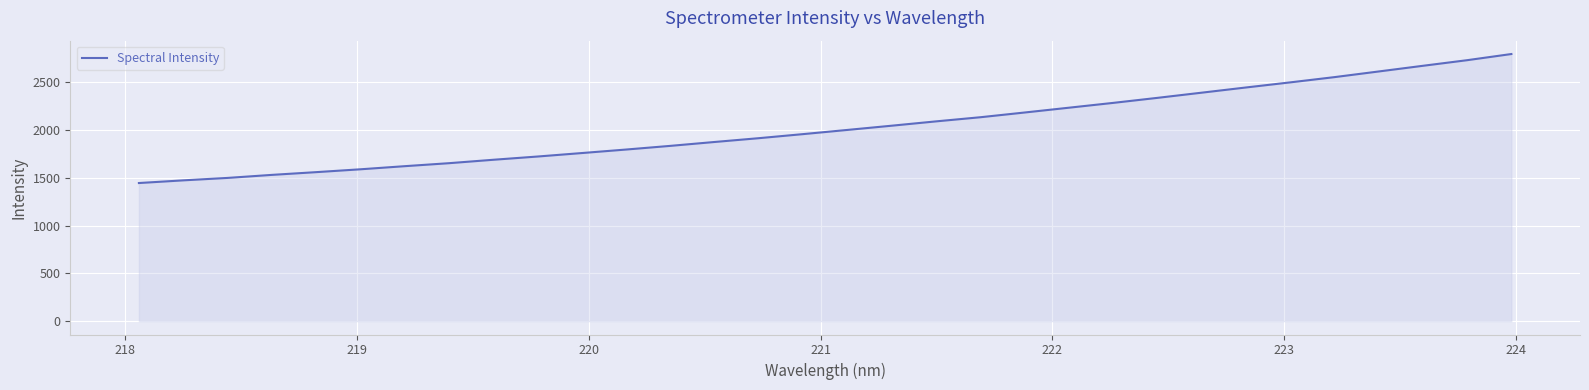

What is the difference between the maximum and minimum values?

1348.9